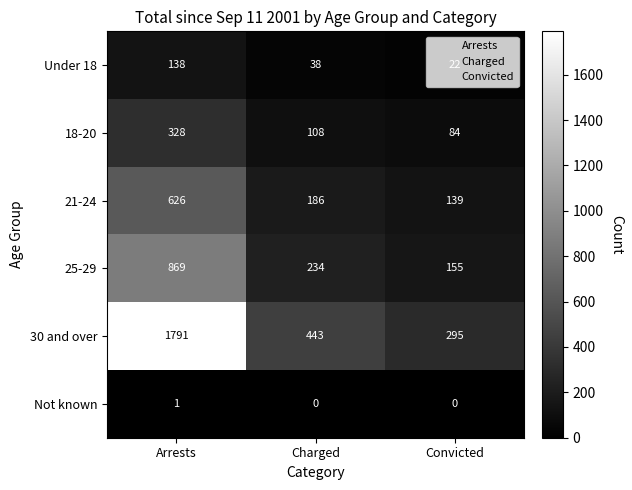

Which series has the largest total across all categories?

30 and over